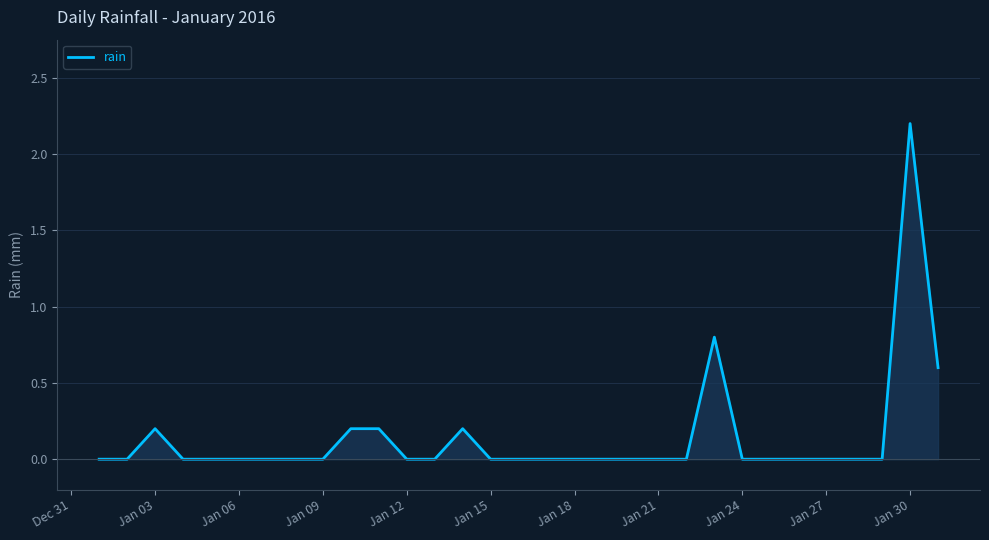

What is the maximum value shown in the chart?

2.2